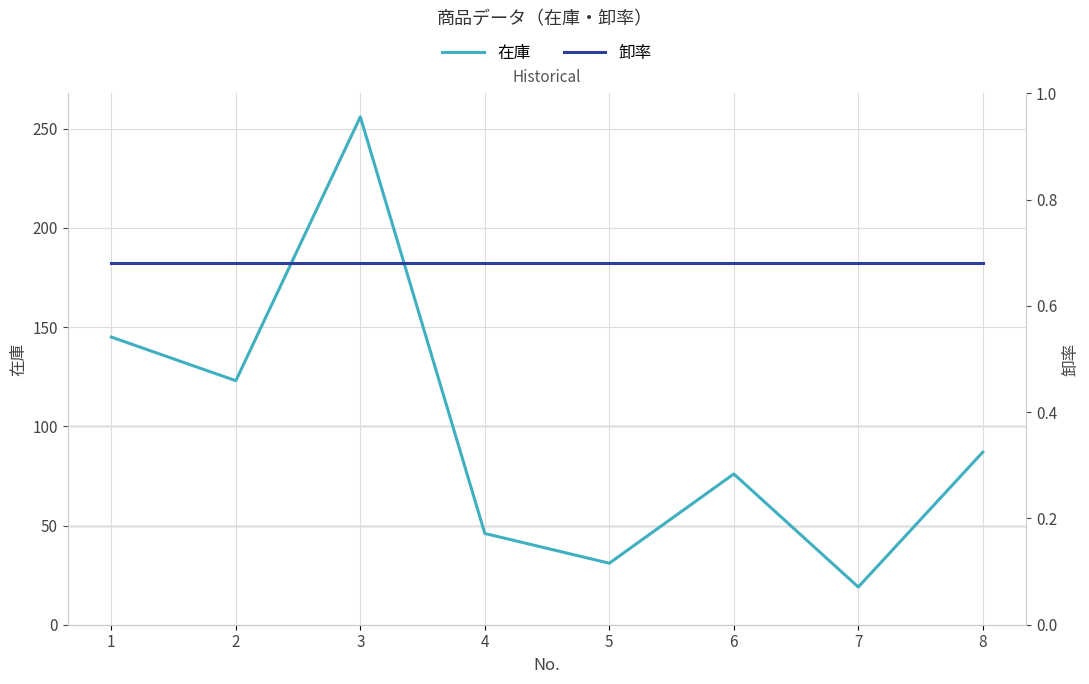

What is the average value of the 卸率 series?

0.7